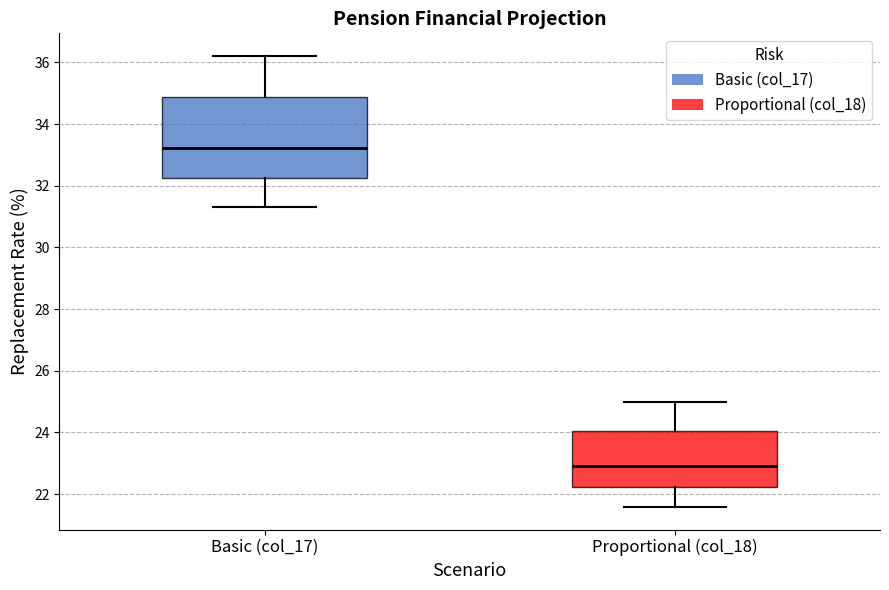

Comparing the boxes themselves (not the whiskers), which one is the tallest?

Basic (col_17)